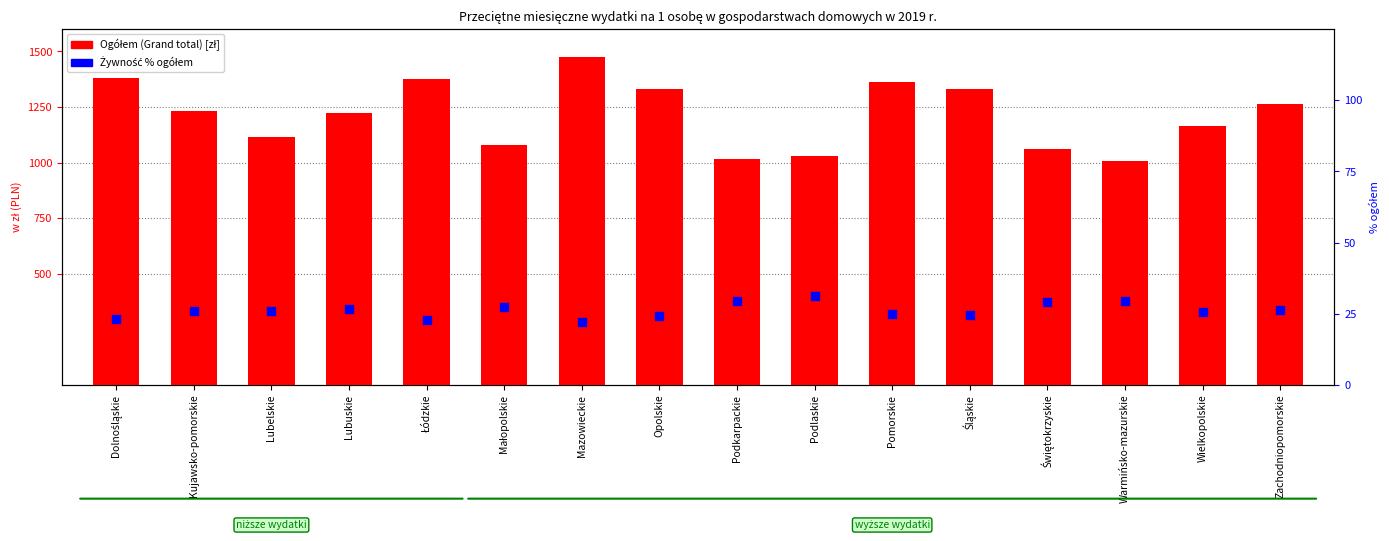

At which category is the sum across all series the highest?

Mazowieckie